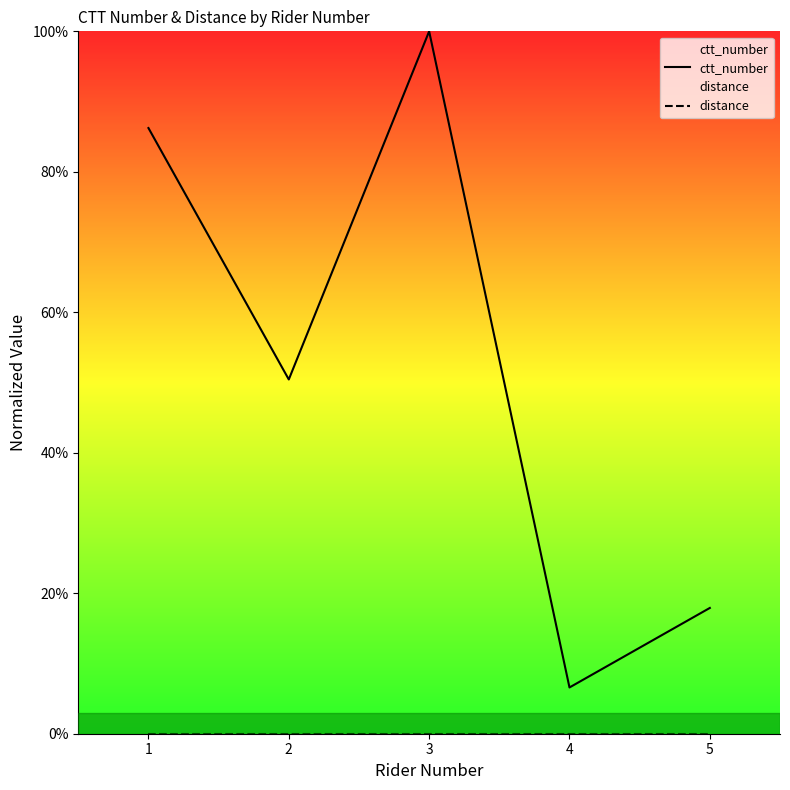

Rank the series at 4 from highest to lowest value.

ctt_number, distance